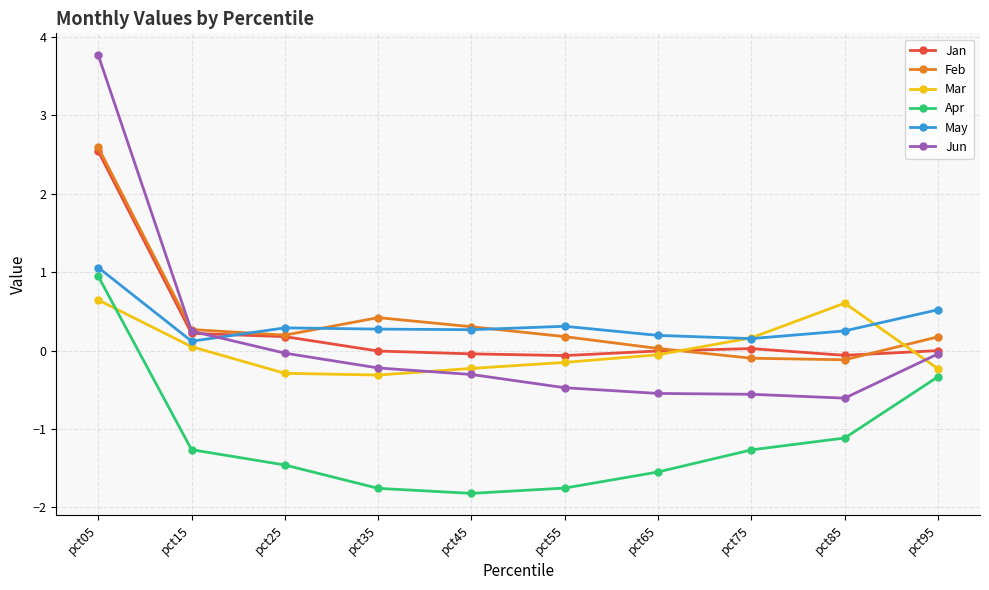

What is the difference between the maximum and minimum values in the Mar series?

1.0